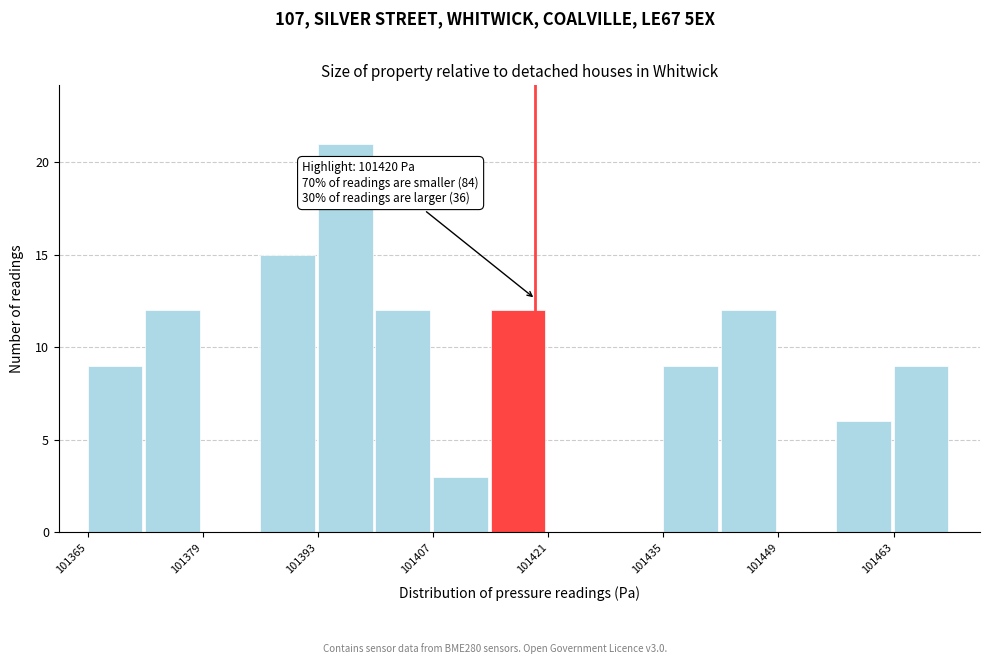

Around what value on the x-axis is the tallest bar? Give the approximate position of its centre, as read against the axis.

101396